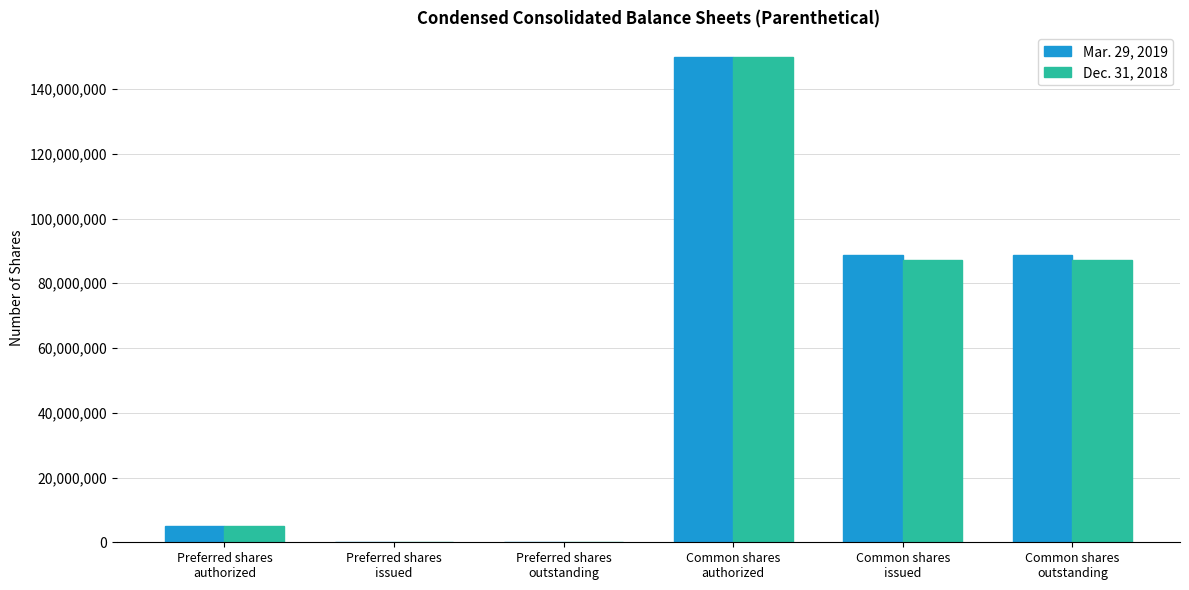

What is the greatest value displayed?

150000000